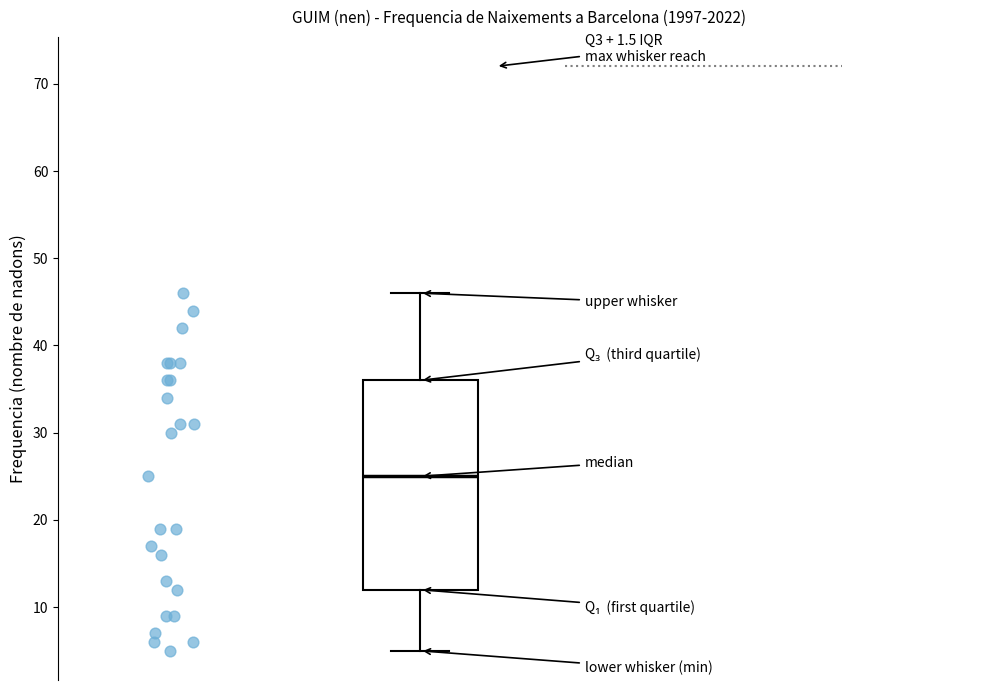

Read this box plot against the y-axis: the position of the median line, the range covered by the box, and the ends of both whiskers. The values are not printed on the chart, so give them approximately, as read against the axis.

median 25, box 12 to 36, whiskers 5 to 46